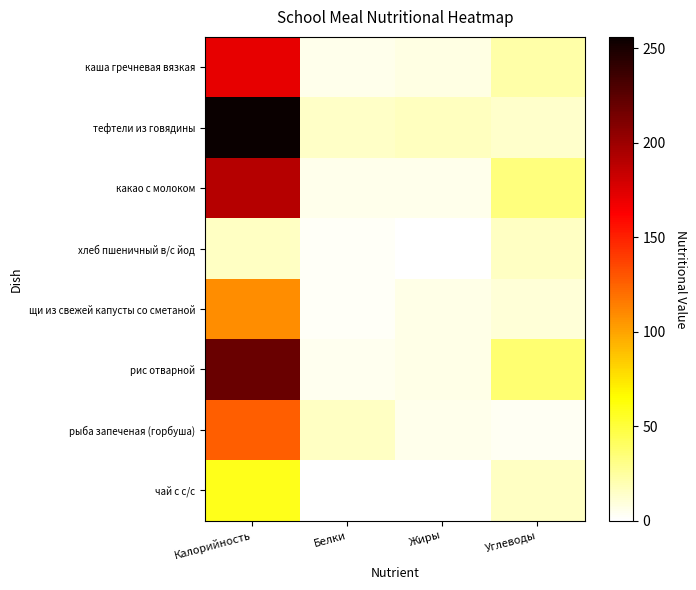

Which has a higher value, Углеводы or Калорийность?

Калорийность